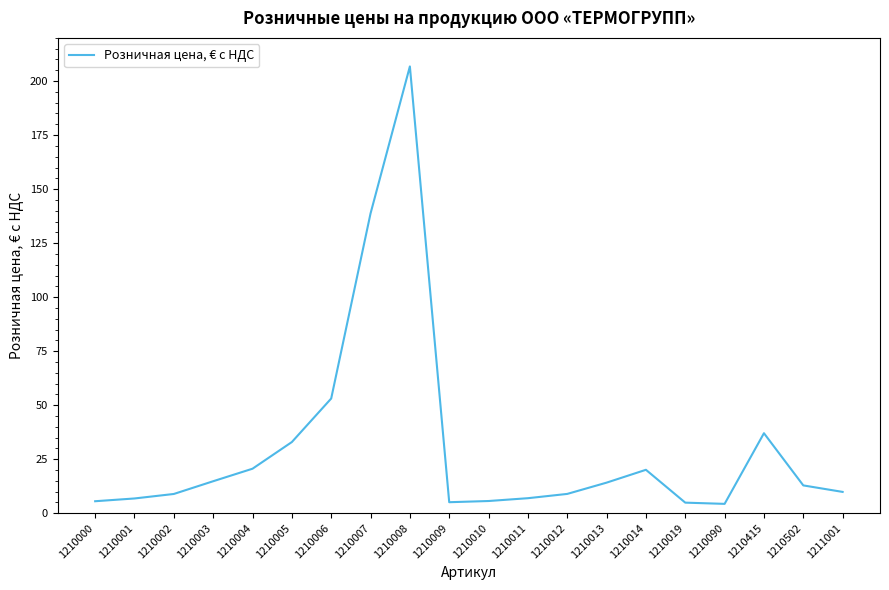

Where is the data nearest to the value 105?

1210007